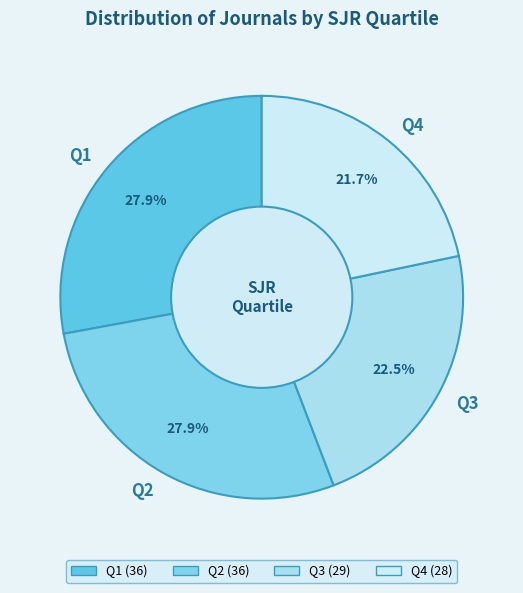

Does Q4 represent more than half of the total?

No